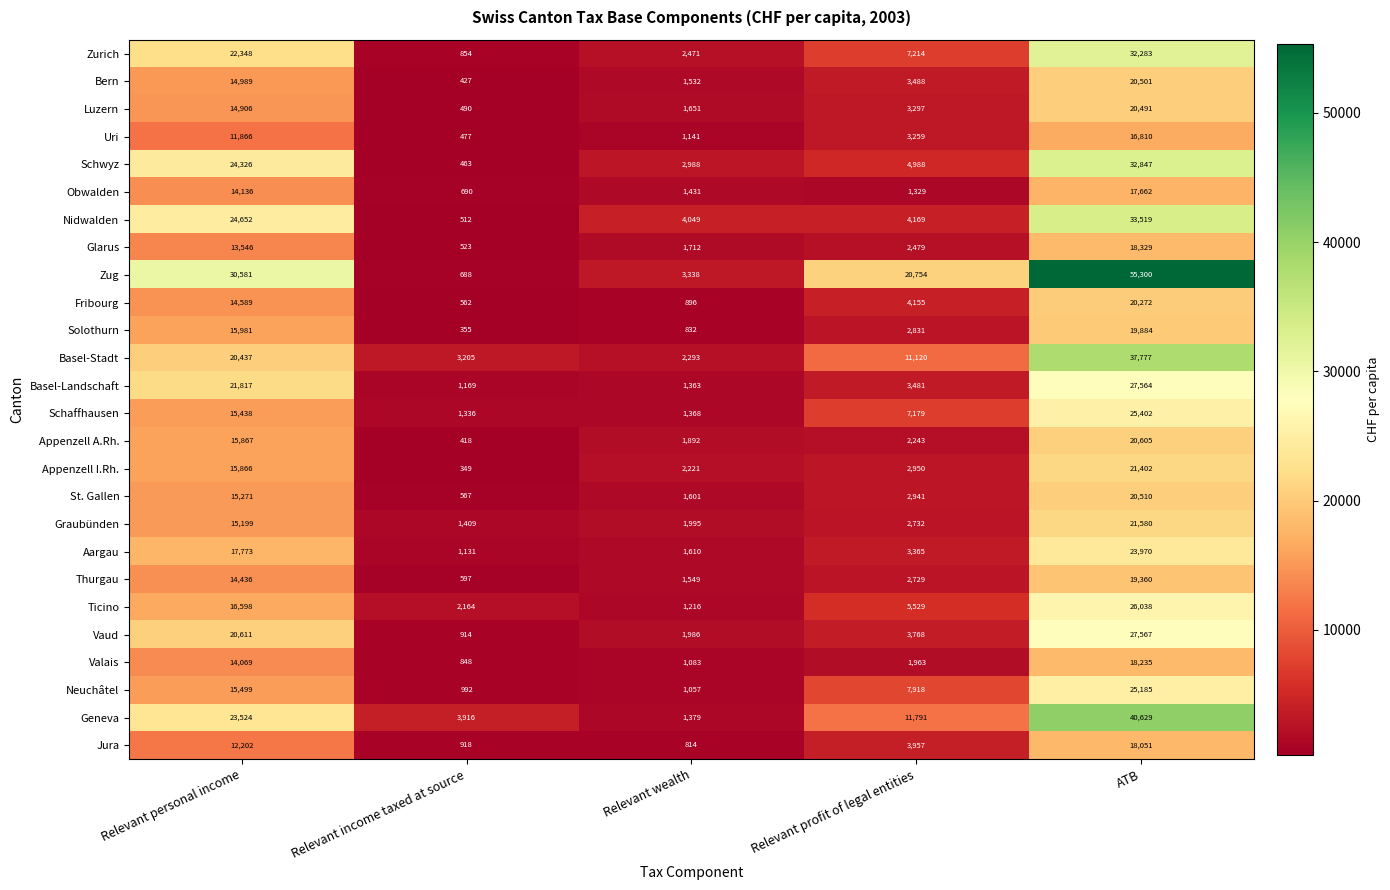

List the series in order of their peak value, lowest first.

Uri, Obwalden, Jura, Valais, Glarus, Thurgau, Solothurn, Fribourg, Luzern, Bern, St. Gallen, Appenzell A.Rh., Appenzell I.Rh., Graubünden, Aargau, Neuchâtel, Schaffhausen, Ticino, Basel-Landschaft, Vaud, Zurich, Schwyz, Nidwalden, Basel-Stadt, Geneva, Zug